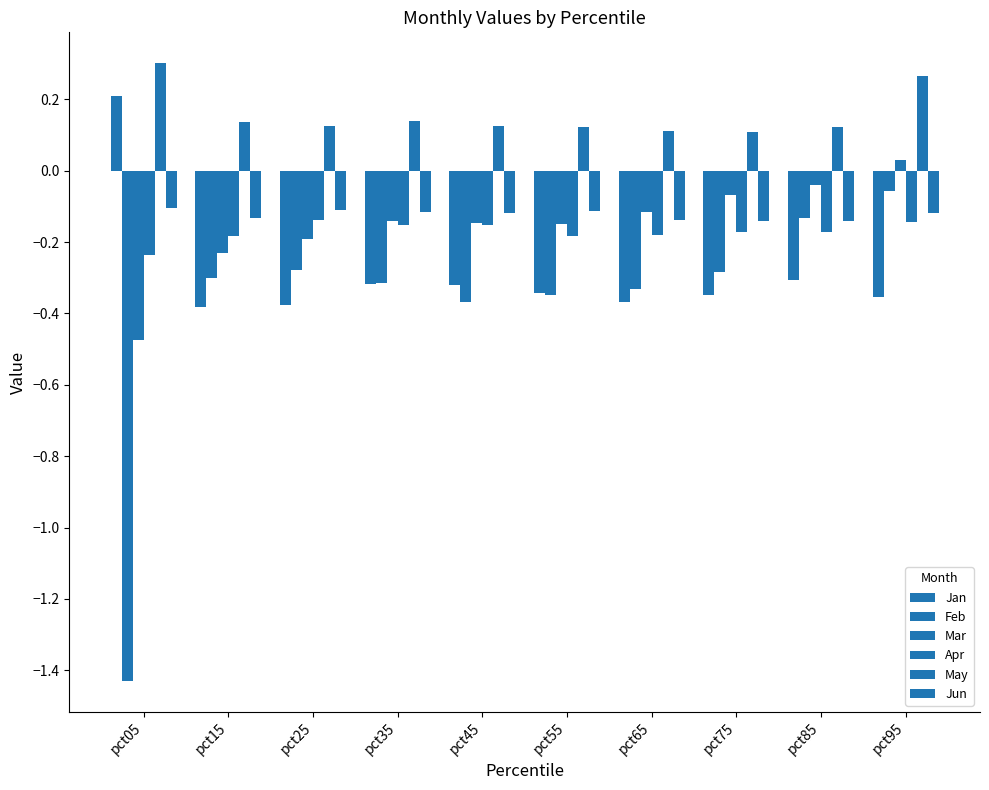

What is the total value across all series at pct05?

-1.7